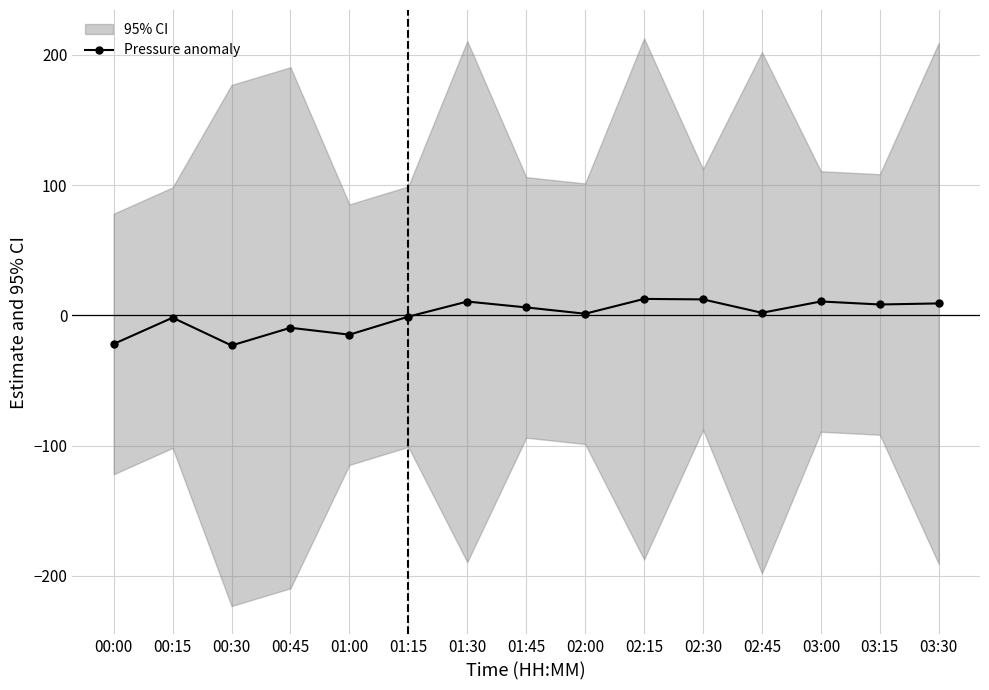

True or false: the data shows 3.3 at 01:45.

False